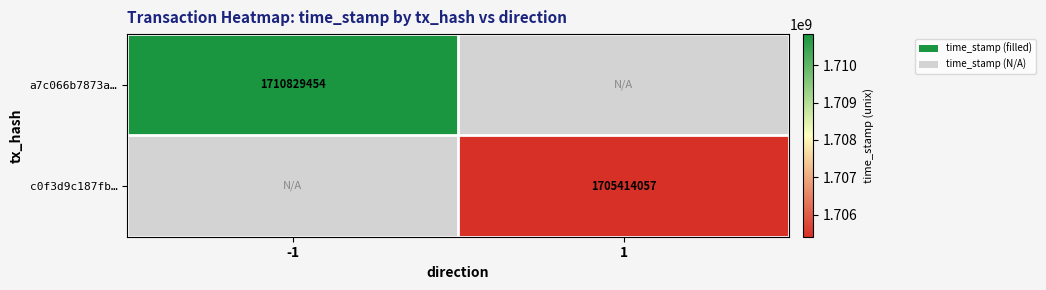

True or false: c0f3d9c187fb… has a value of 2507952060 at 1.

False